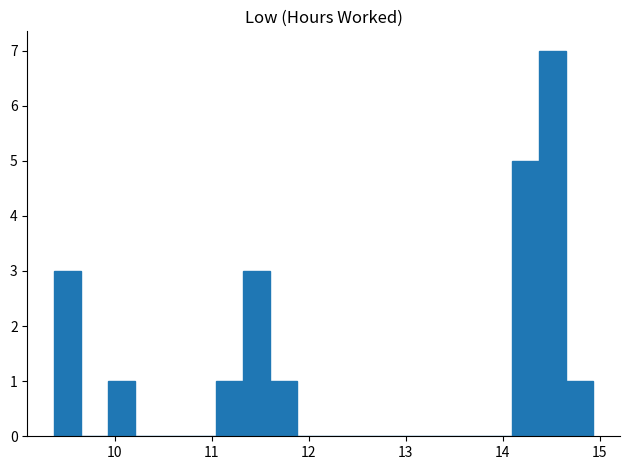

Around what value on the x-axis is the tallest bar? Give the approximate position of its centre, as read against the axis.

14.5